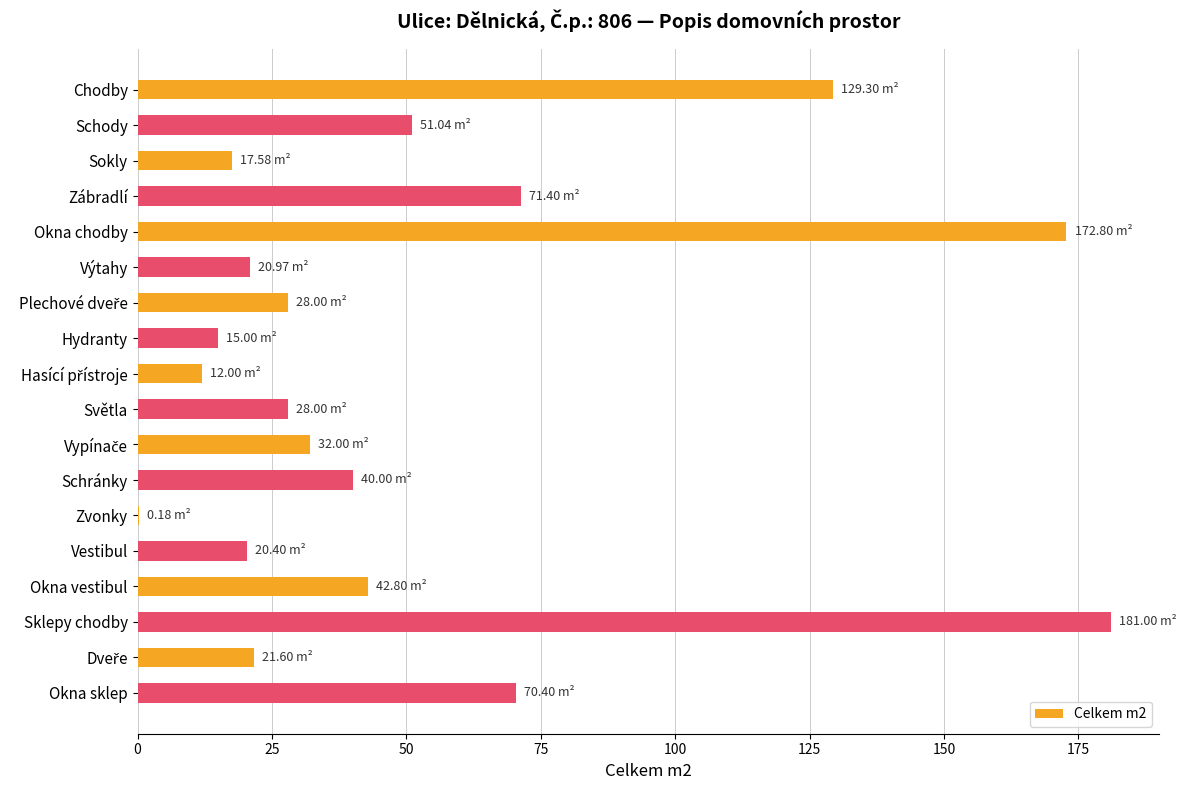

What is the change in value from Vestibul to Okna sklep?

+50.0